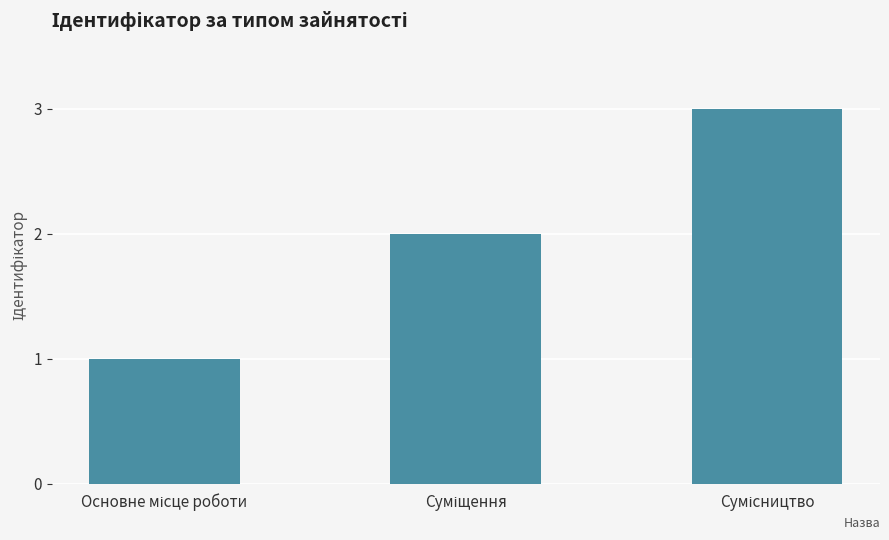

What is the difference between the maximum and minimum values?

2